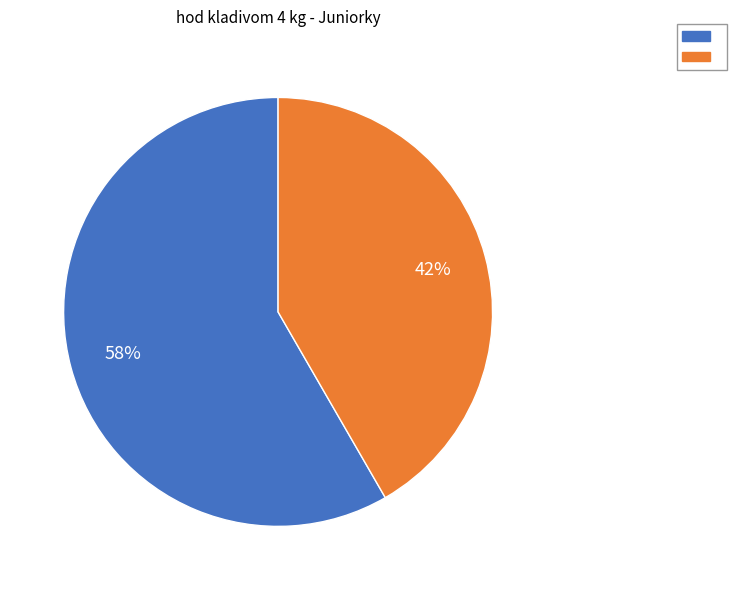

To the nearest percent, what is the average slice percentage?

50%